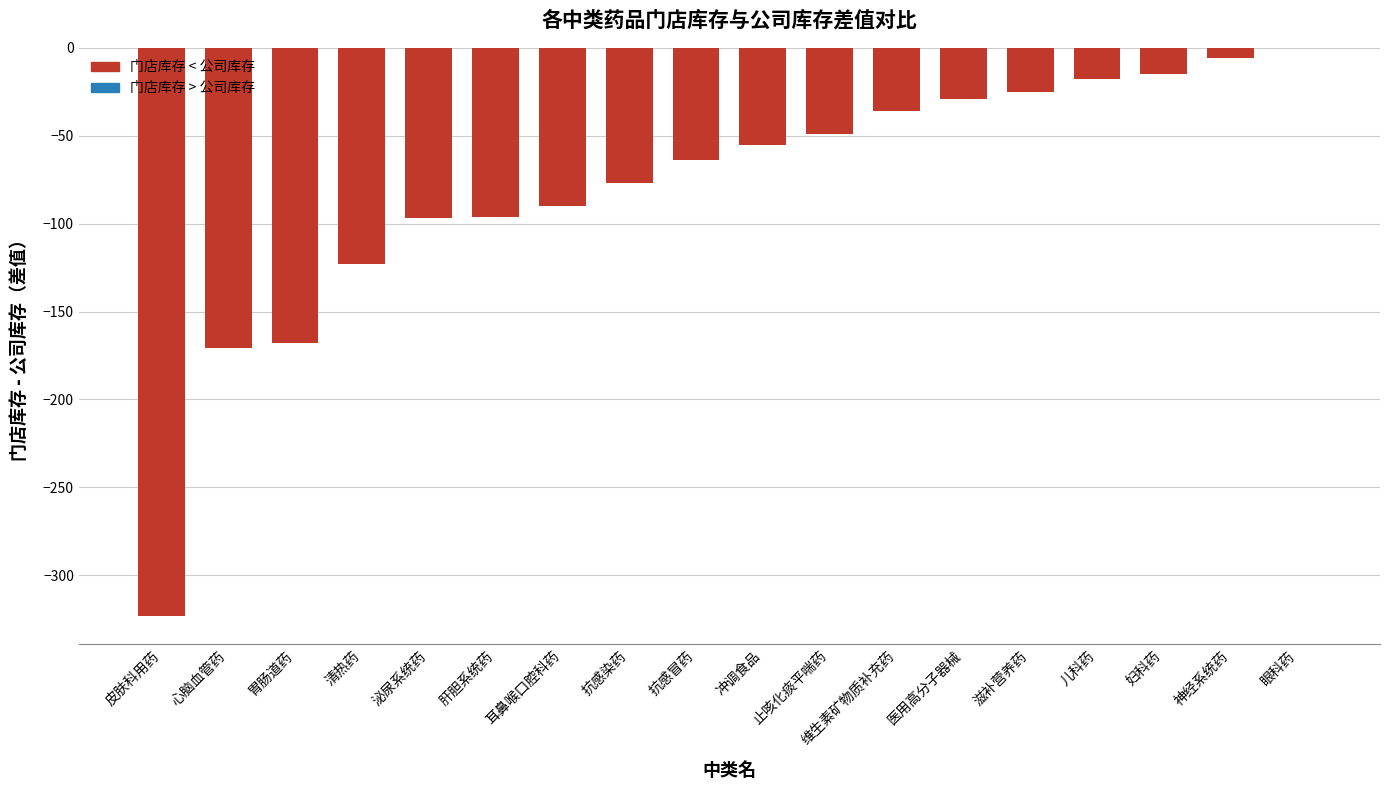

Which has a higher value, 抗感染药 or 止咳化痰平喘药?

止咳化痰平喘药